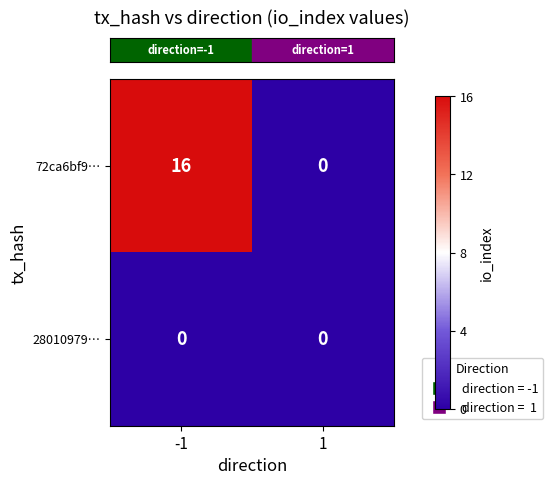

What is the maximum value shown in the chart?

16